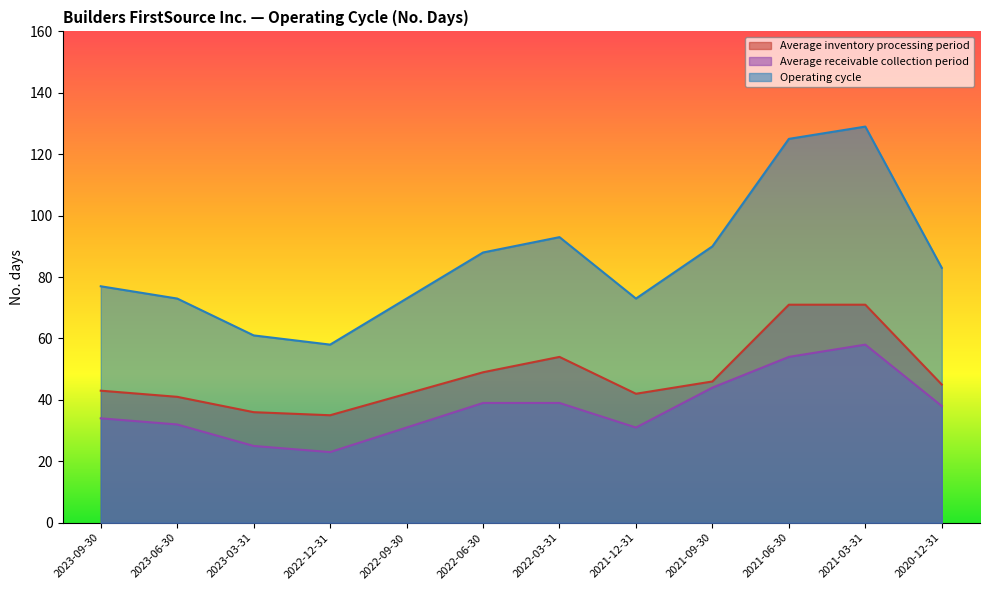

Which category has the highest value in the Average receivable collection period series?

2021-03-31